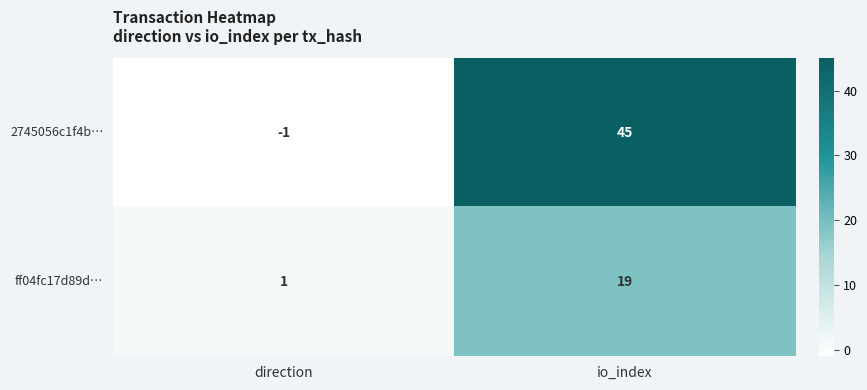

Which category has the highest value across all series?

io_index